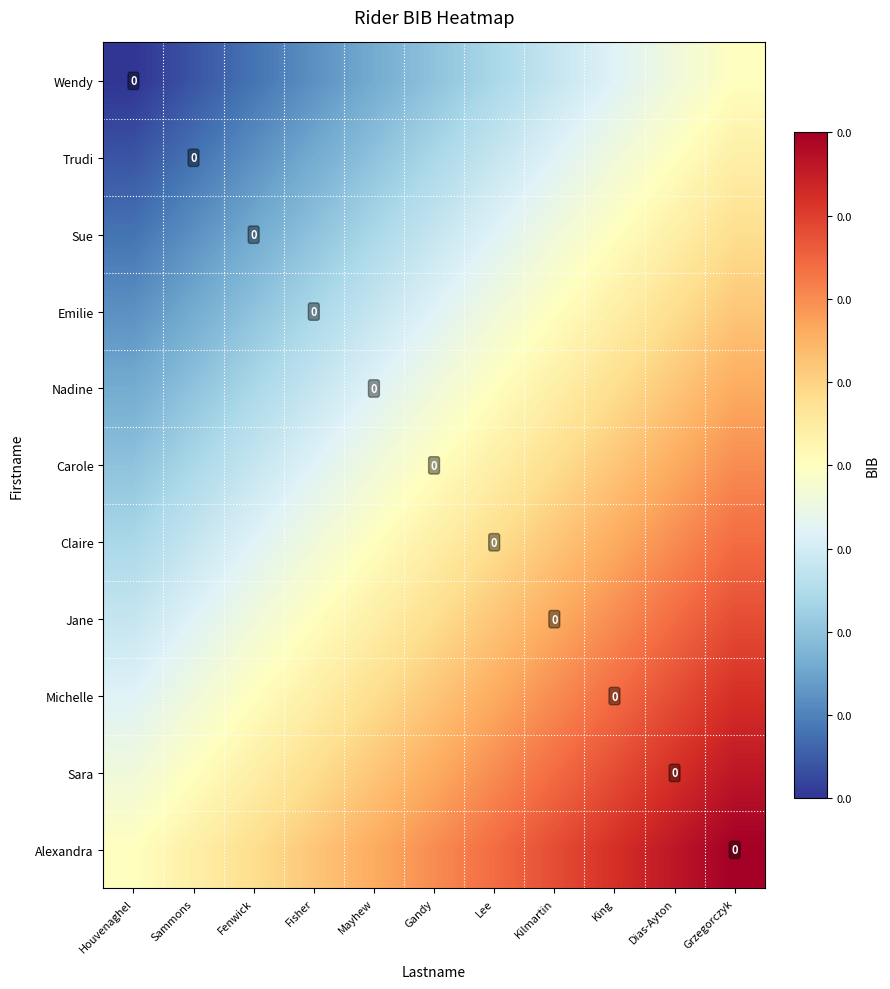

The Claire series shows 0.1 at Sammons. True or false?

False